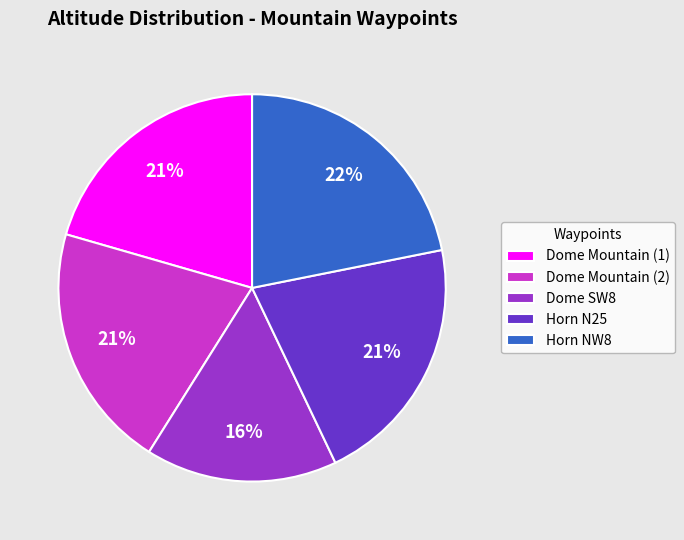

To the nearest percent, what is the combined percentage of Horn N25 and Dome SW8?

37%